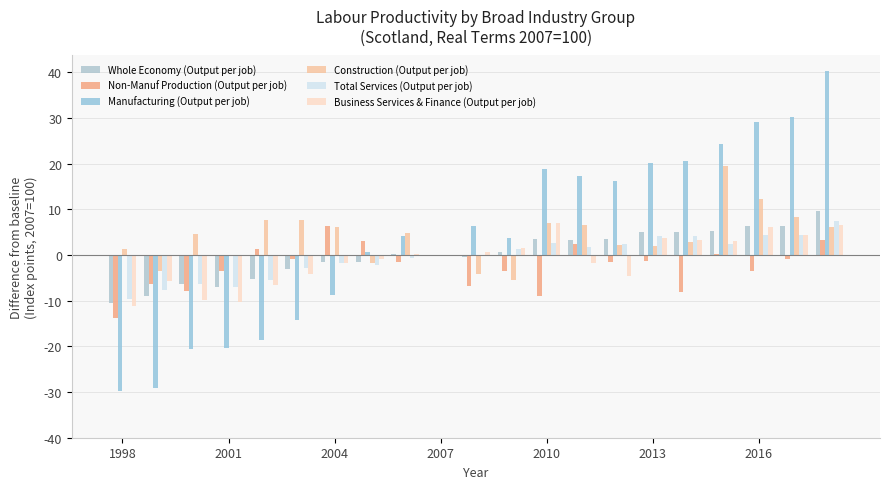

How many distinct data groups are displayed?

6